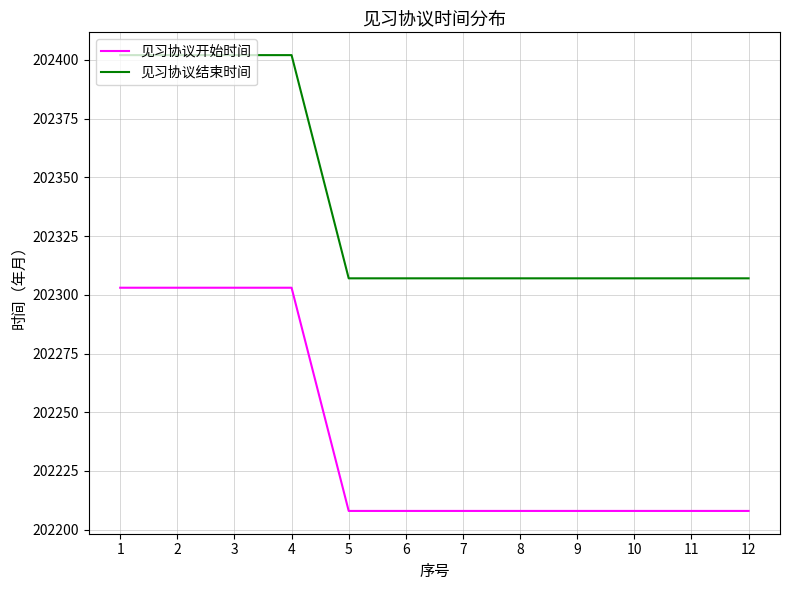

Does the chart have visible grid lines?

Yes